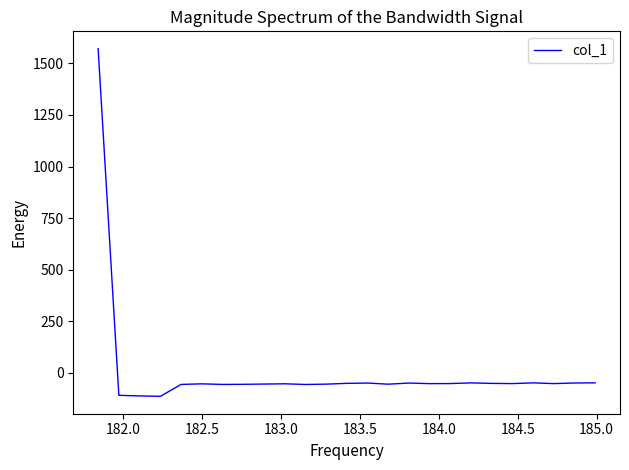

What is the minimum value shown in the chart?

-115.0